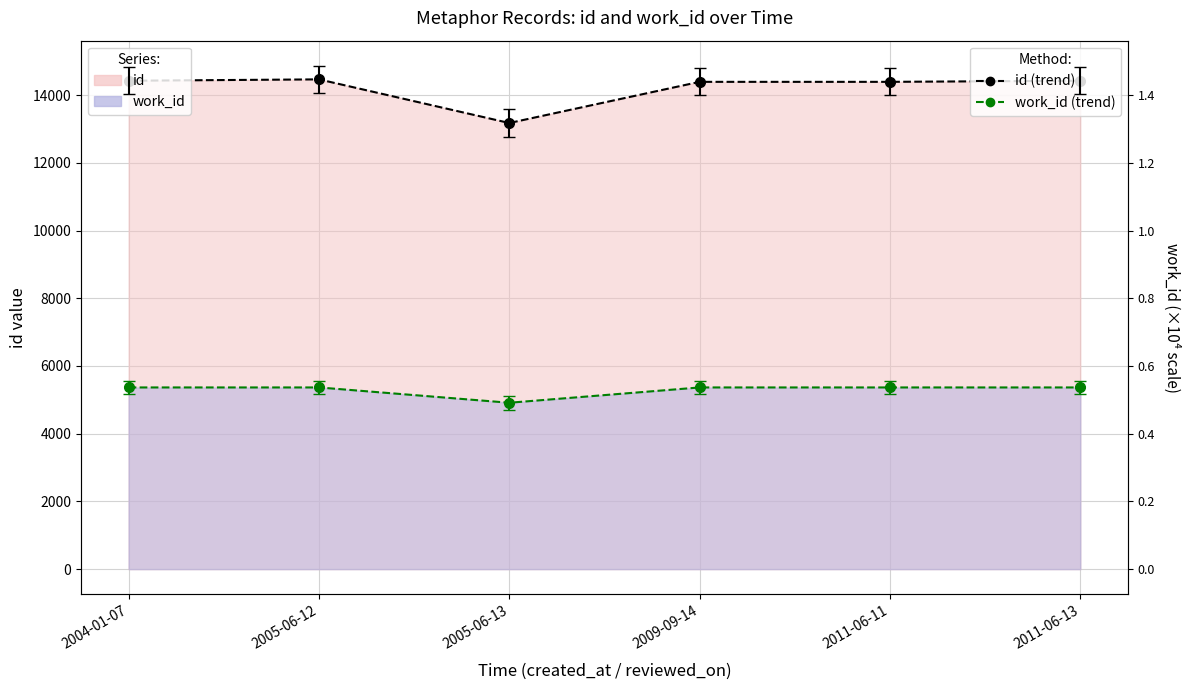

Is it true that work_id equals 2909 at 2009-09-14?

False